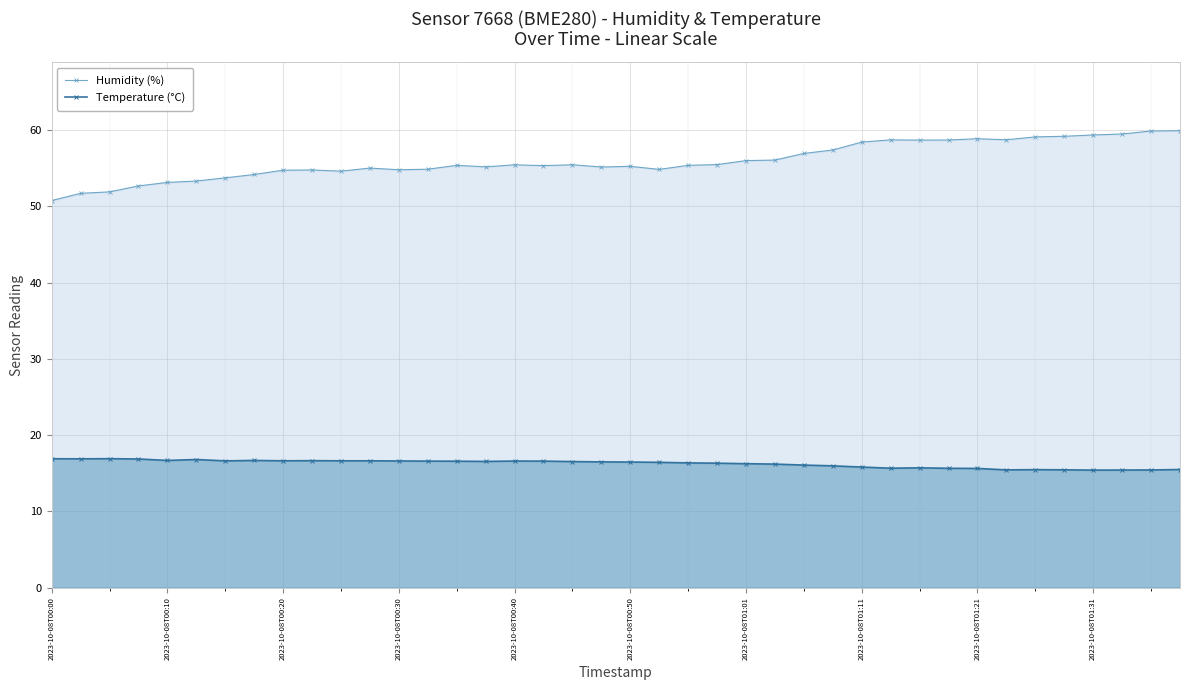

What is the spread (max minus min) of values at 2023-10-08T01:31?

43.9